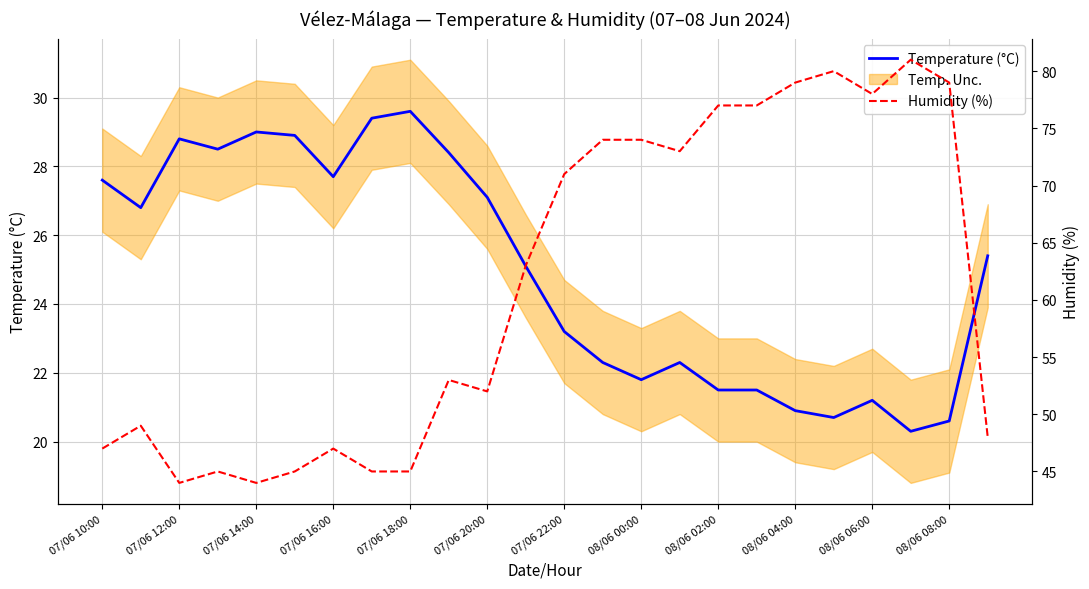

What is the highest value of the Temperature (°C) series?

29.6